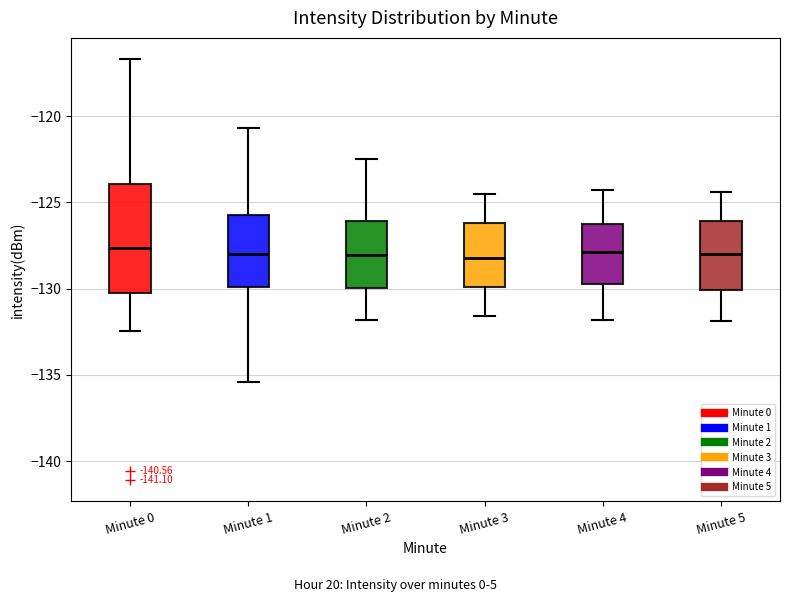

Where does the upper whisker of the box for Minute 2 end on the y-axis? The values are not printed on the chart, so give them approximately, as read against the axis.

-122.5